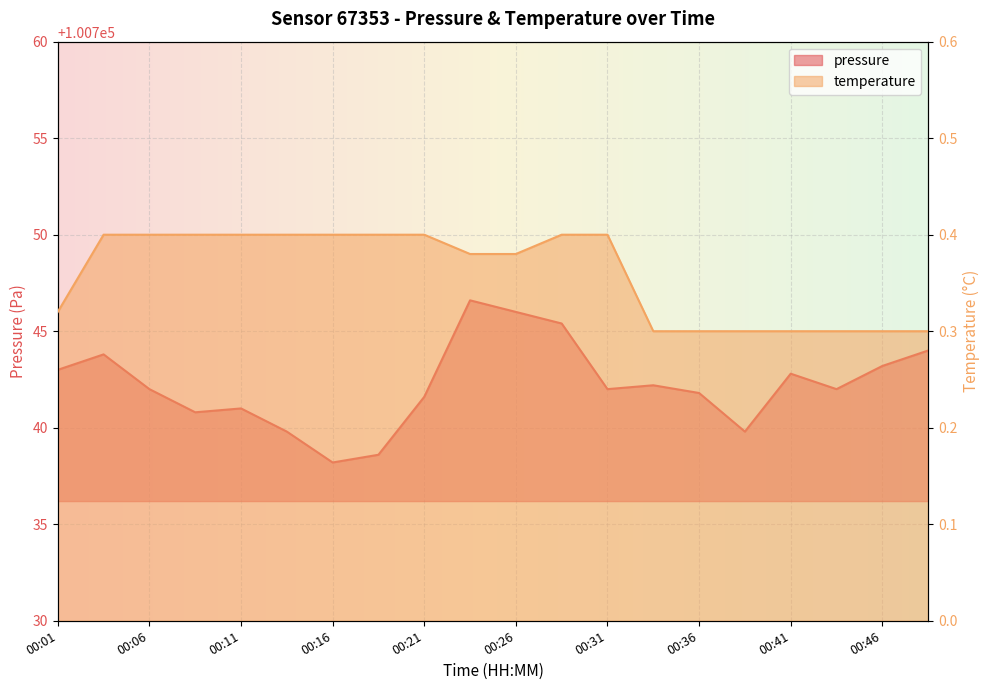

What value does the pressure series have at 00:41?

100742.8